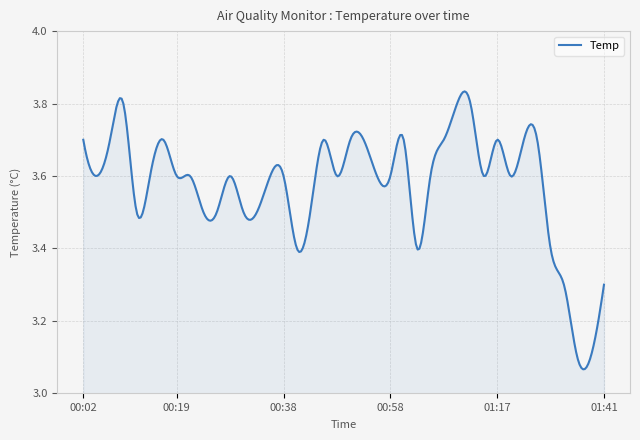

How many lines are shown in the chart?

1